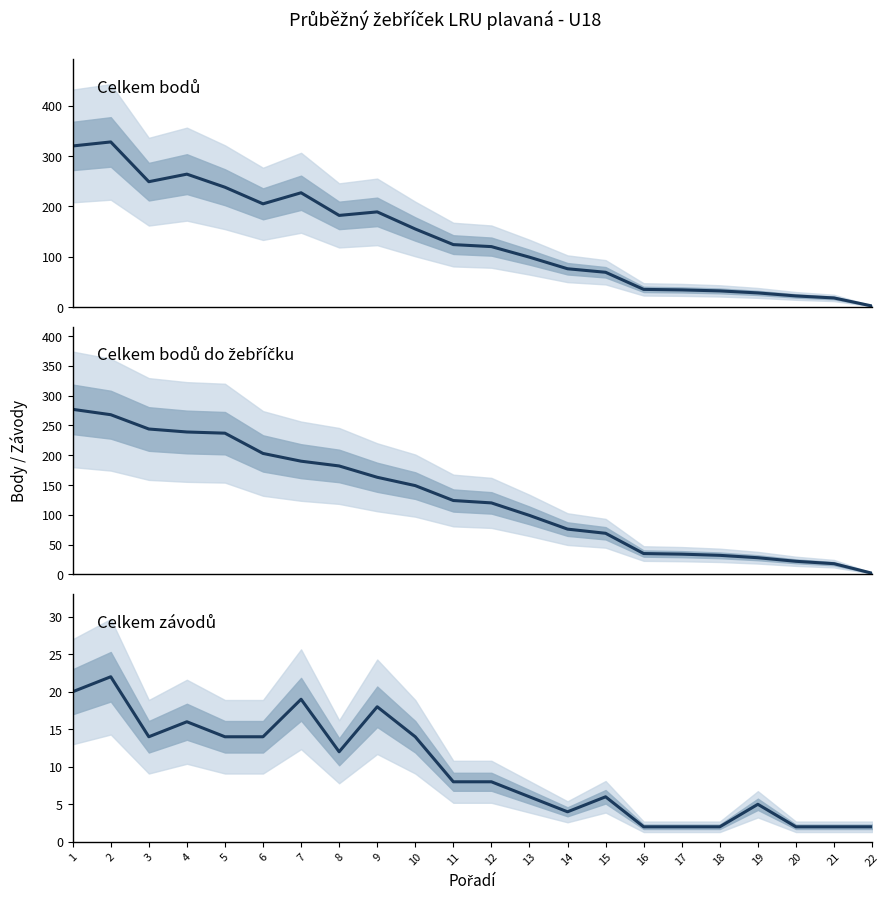

Reading left to right, what are all the values shown in this chart?

Celkem bodů: 1=320	2=328	3=249	4=264	5=238	6=205	7=227	8=182	9=189	10=155	11=124	12=120	13=99	14=76	15=69	16=35	17=34	18=32	19=28	20=22	21=18	22=2
Celkem bodů do žebříčku: 1=277	2=268	3=244	4=239	5=237	6=203	7=190	8=182	9=163	10=149	11=124	12=120	13=99	14=76	15=69	16=35	17=34	18=32	19=28	20=22	21=18	22=2
Celkem závodů: 1=20	2=22	3=14	4=16	5=14	6=14	7=19	8=12	9=18	10=14	11=8	12=8	13=6	14=4	15=6	16=2	17=2	18=2	19=5	20=2	21=2	22=2